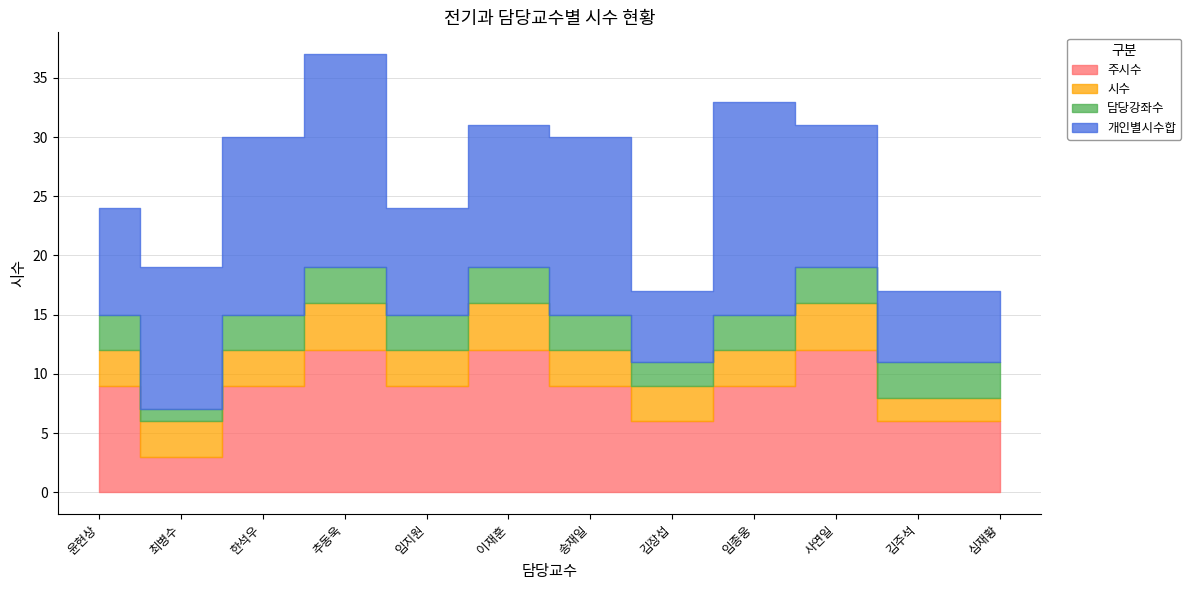

Between 한석우 and 임지원, which series saw the biggest shift?

개인별시수합